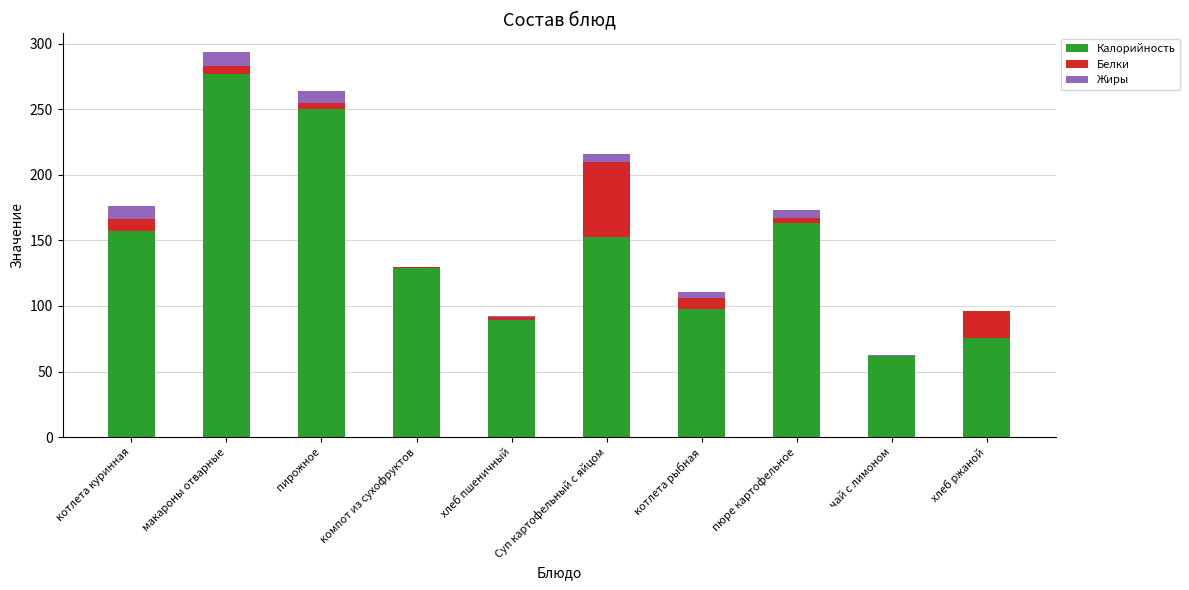

Where is Калорийность nearest to the value 169?

пюре картофельное